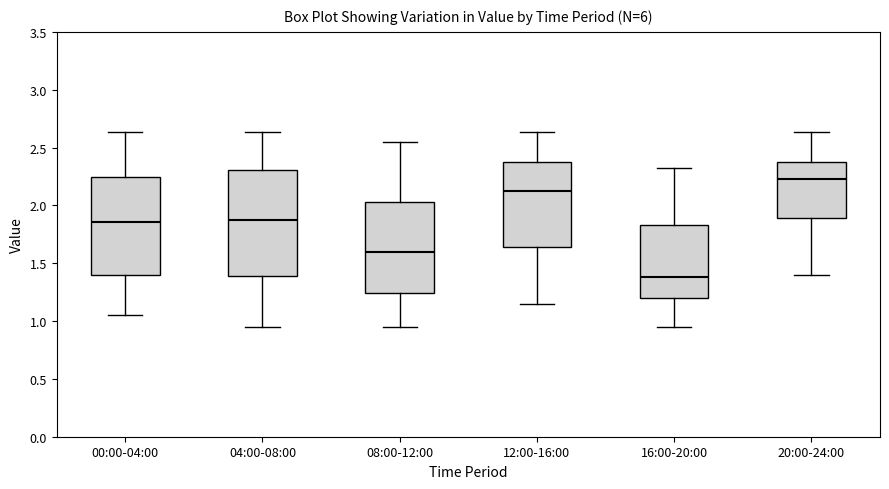

Which box is the tallest, from its lower edge to its upper edge?

04:00-08:00